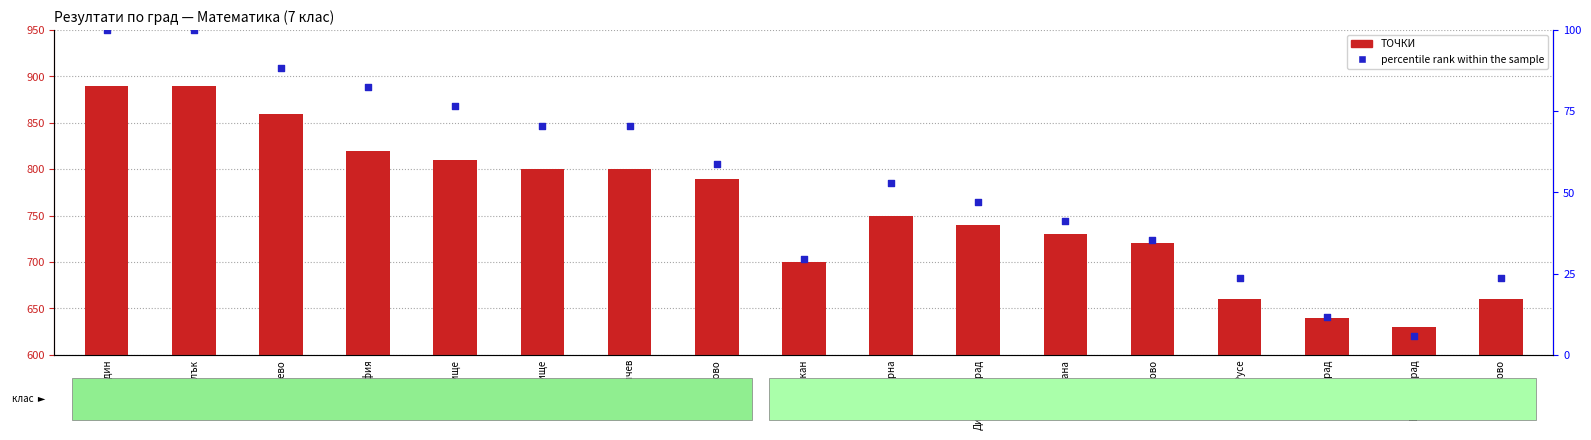

Which series reaches the minimum Y coordinate?

percentile rank within the sample